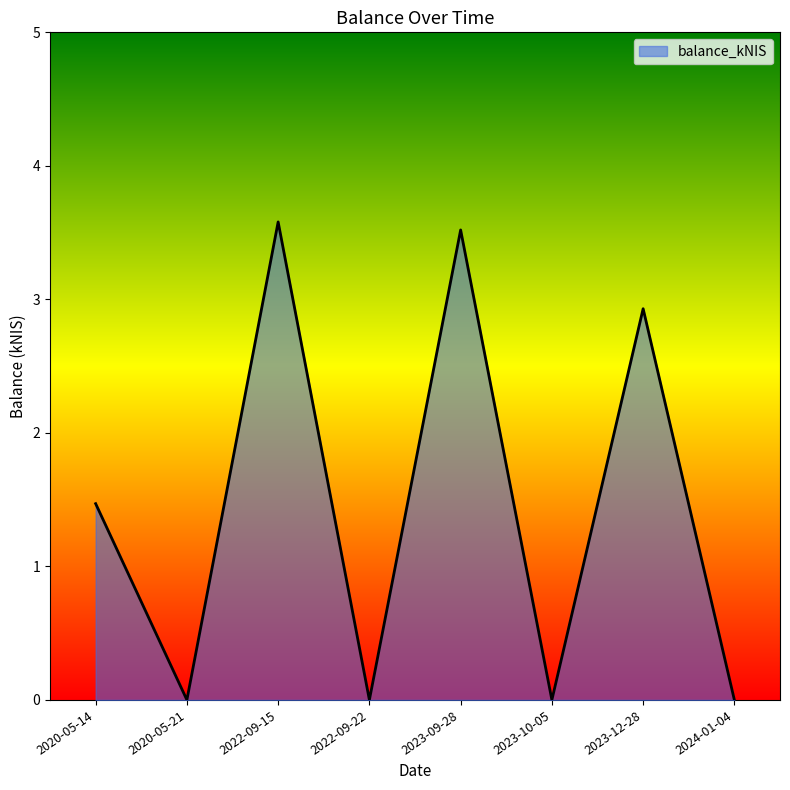

What is the sum of the values at 2023-09-28 and 2022-09-22?

3.5